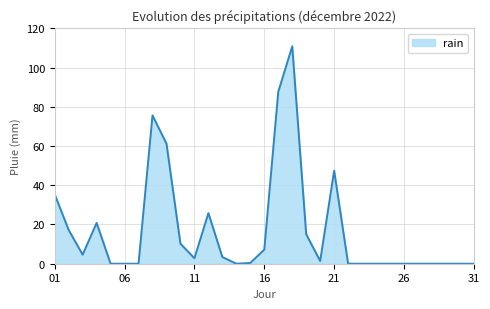

What is the difference between the maximum and minimum values?

110.8